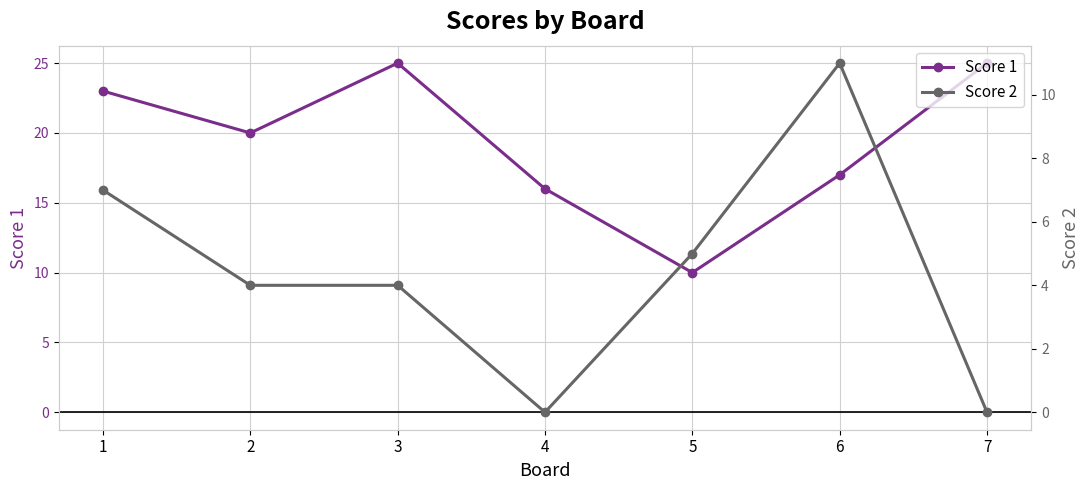

What is the average value of the Score 1 series?

19